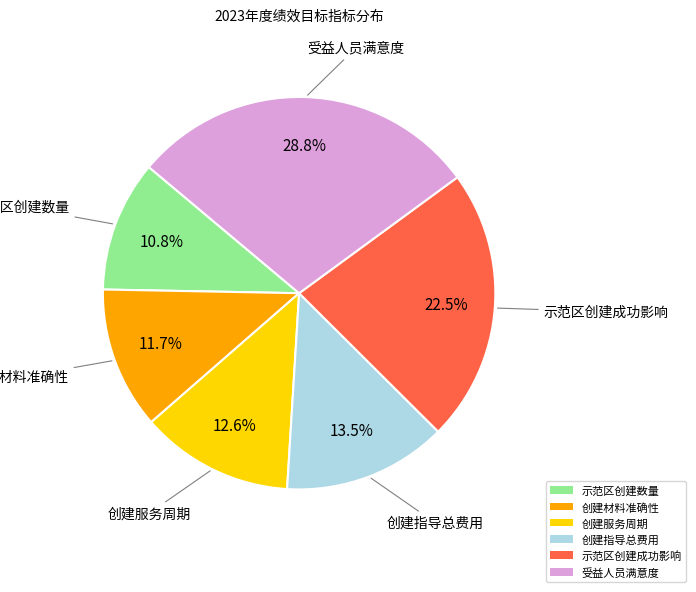

Does any single category account for the majority?

No